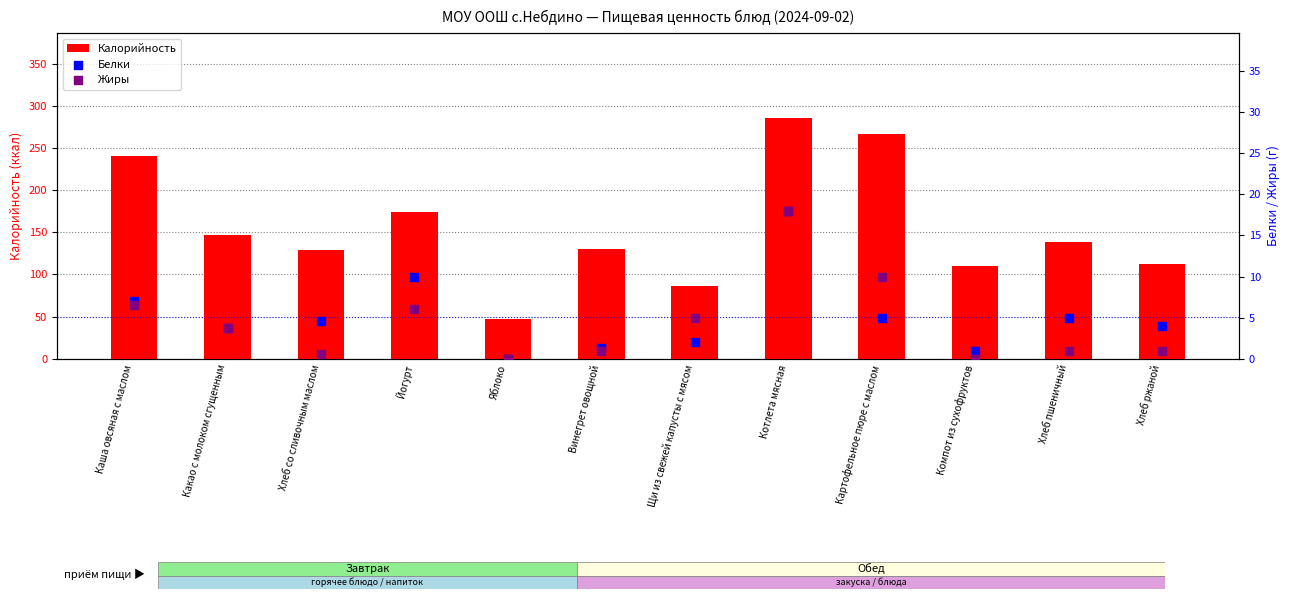

At which category is the sum across all series the highest?

Котлета мясная